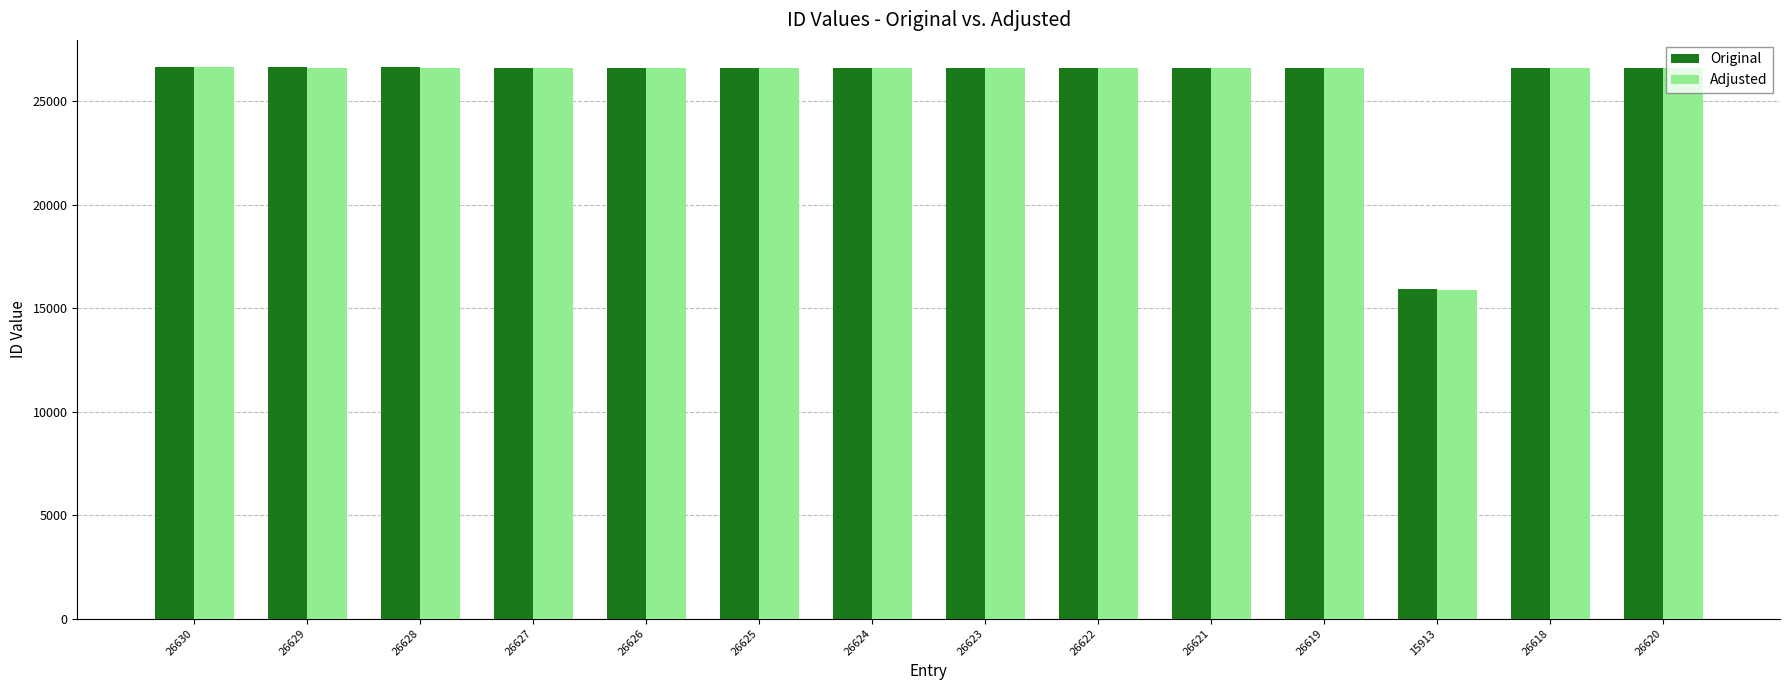

At how many categories does at least one series exceed 22760?

13